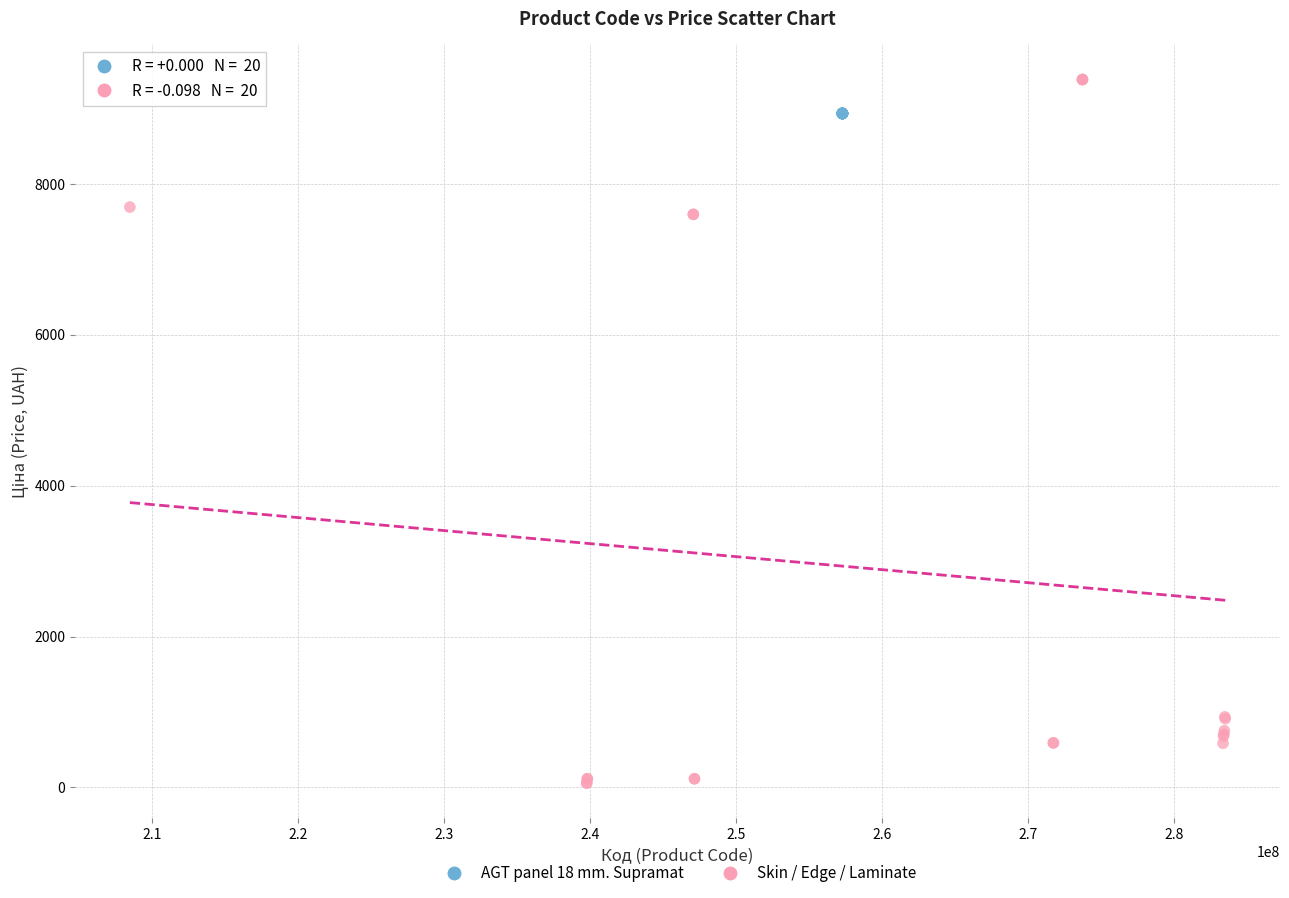

Which series contains the highest Y value?

Skin / Edge / Laminate